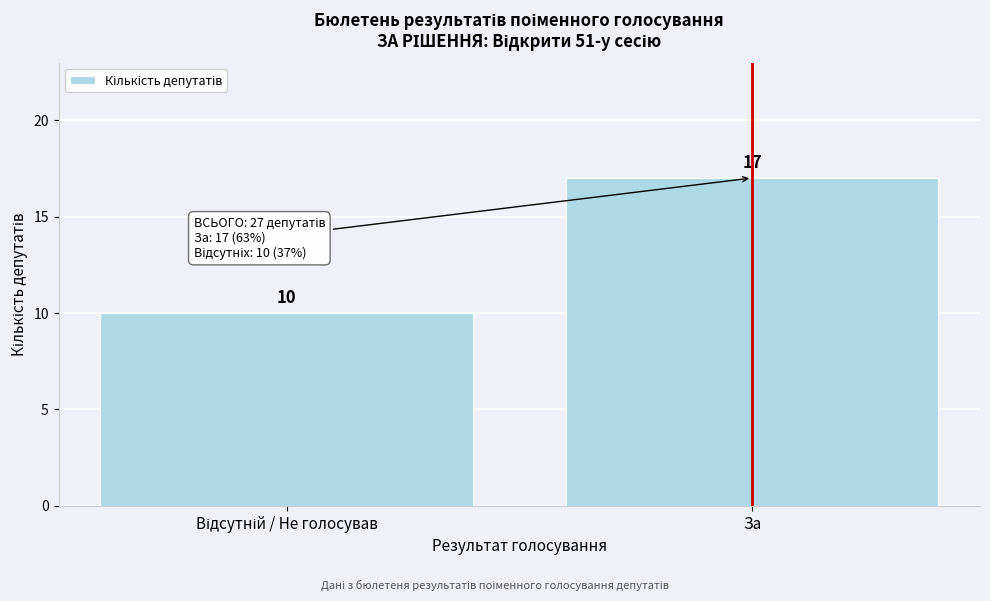

Reading left to right, what are all the values shown in this chart?

10	17